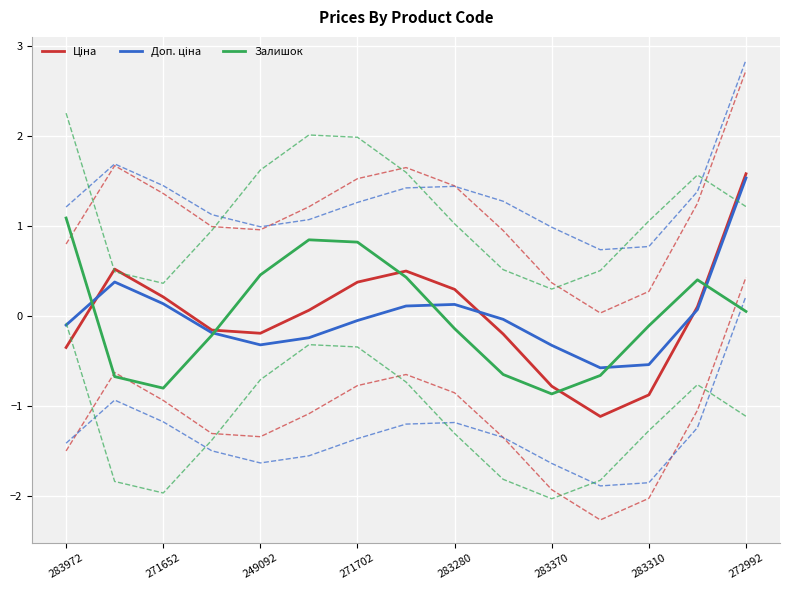

How many times do Залишок and Ціна cross each other?

5